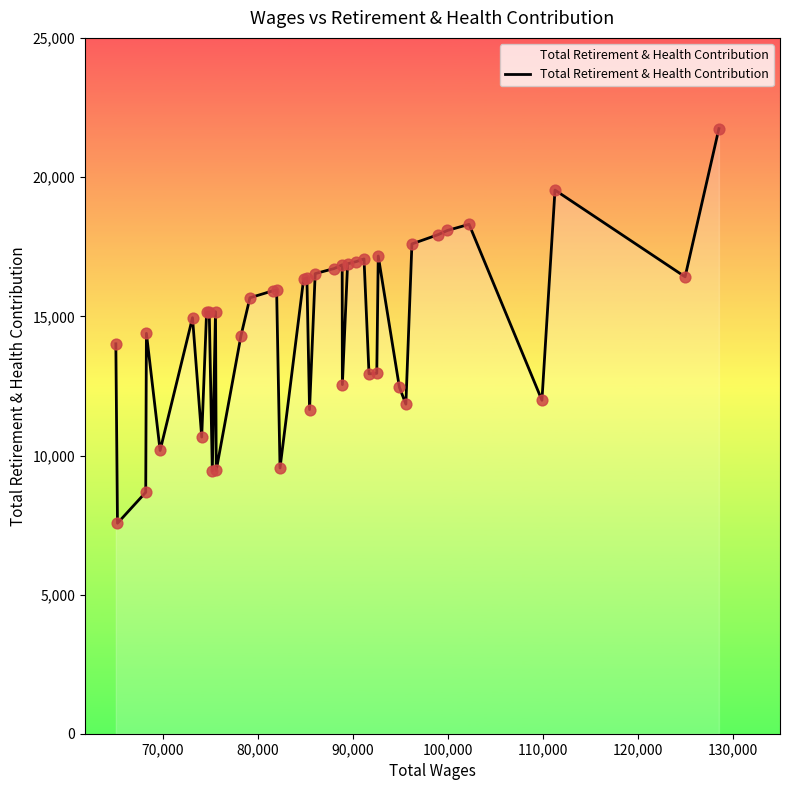

What is the difference between the maximum and minimum values?

14183